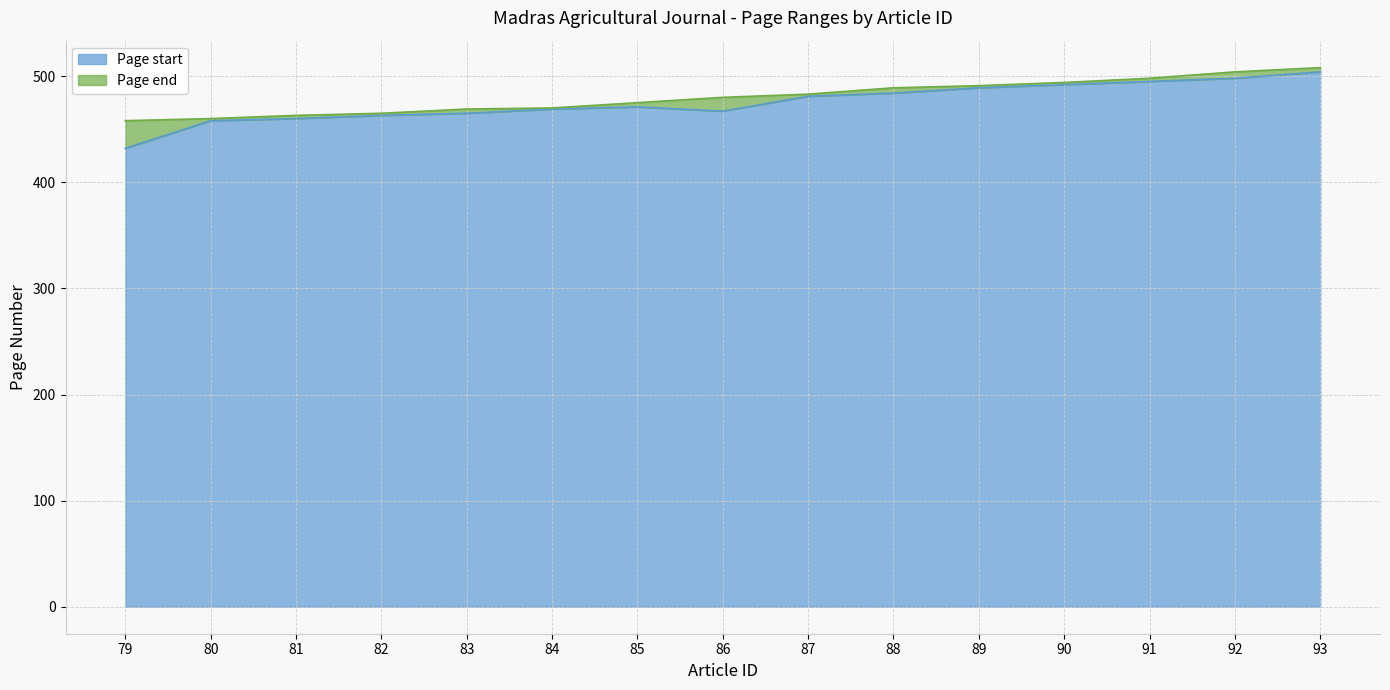

What is the value of the Page end point at the 14th from the left?

504